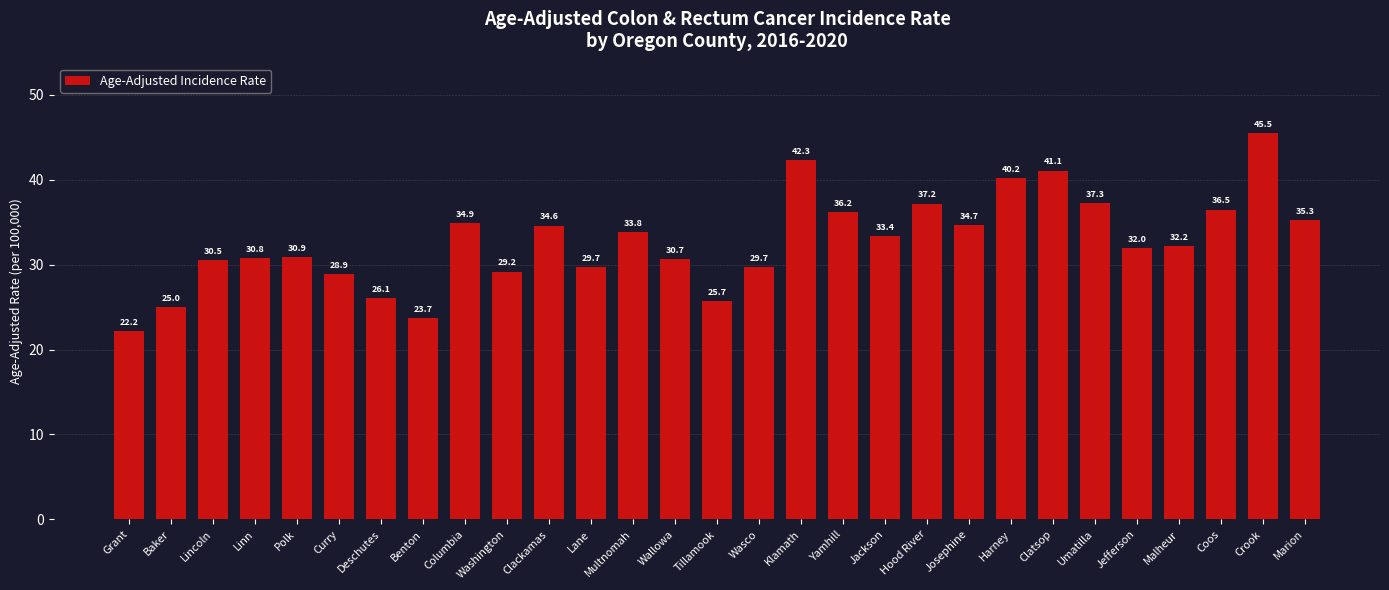

What is the minimum value shown in the chart?

22.2